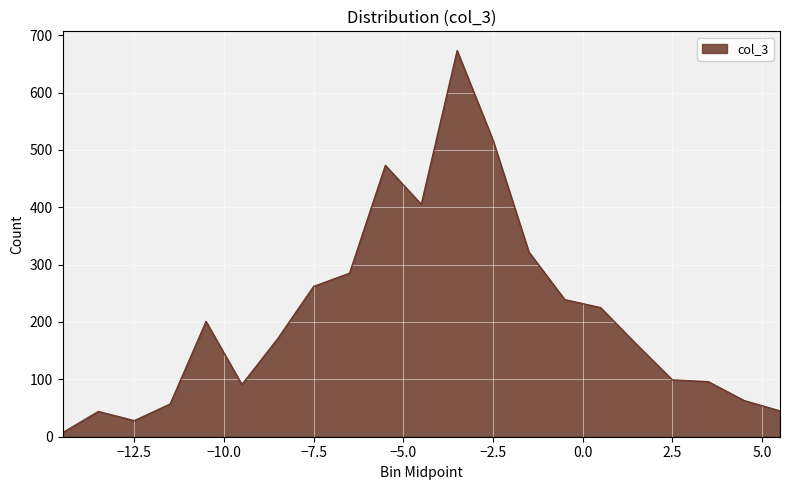

What is the sum of all values?

4464